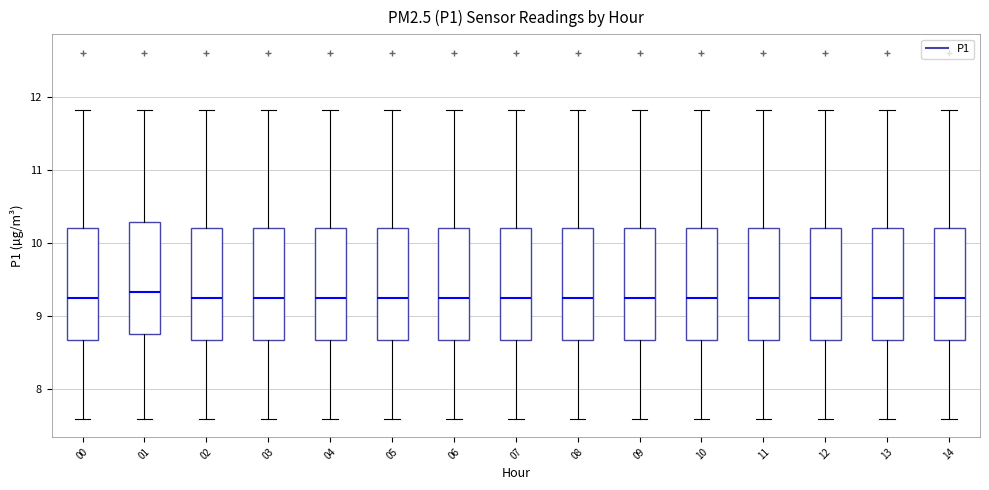

Reading left to right, read every box against the y-axis: the position of its median line, the range the box covers, and the ends of its whiskers. The values are not printed on the chart, so give them approximately, as read against the axis.

00: median 9.3, box 8.7 to 10.2, whiskers 7.6 to 11.8
01: median 9.3, box 8.8 to 10.3, whiskers 7.6 to 11.8
02: median 9.3, box 8.7 to 10.2, whiskers 7.6 to 11.8
03: median 9.3, box 8.7 to 10.2, whiskers 7.6 to 11.8
04: median 9.3, box 8.7 to 10.2, whiskers 7.6 to 11.8
05: median 9.3, box 8.7 to 10.2, whiskers 7.6 to 11.8
06: median 9.3, box 8.7 to 10.2, whiskers 7.6 to 11.8
07: median 9.3, box 8.7 to 10.2, whiskers 7.6 to 11.8
08: median 9.3, box 8.7 to 10.2, whiskers 7.6 to 11.8
09: median 9.3, box 8.7 to 10.2, whiskers 7.6 to 11.8
10: median 9.3, box 8.7 to 10.2, whiskers 7.6 to 11.8
11: median 9.3, box 8.7 to 10.2, whiskers 7.6 to 11.8
12: median 9.3, box 8.7 to 10.2, whiskers 7.6 to 11.8
13: median 9.3, box 8.7 to 10.2, whiskers 7.6 to 11.8
14: median 9.3, box 8.7 to 10.2, whiskers 7.6 to 11.8